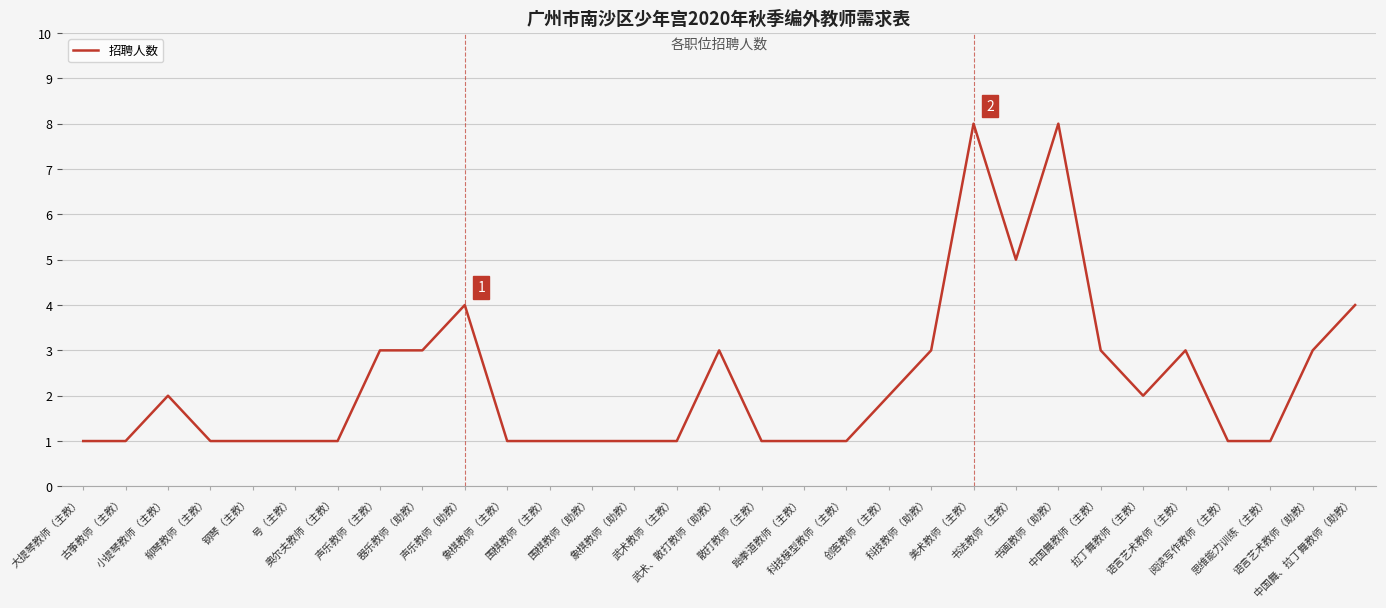

Count the values in the range 1 to 3.

26